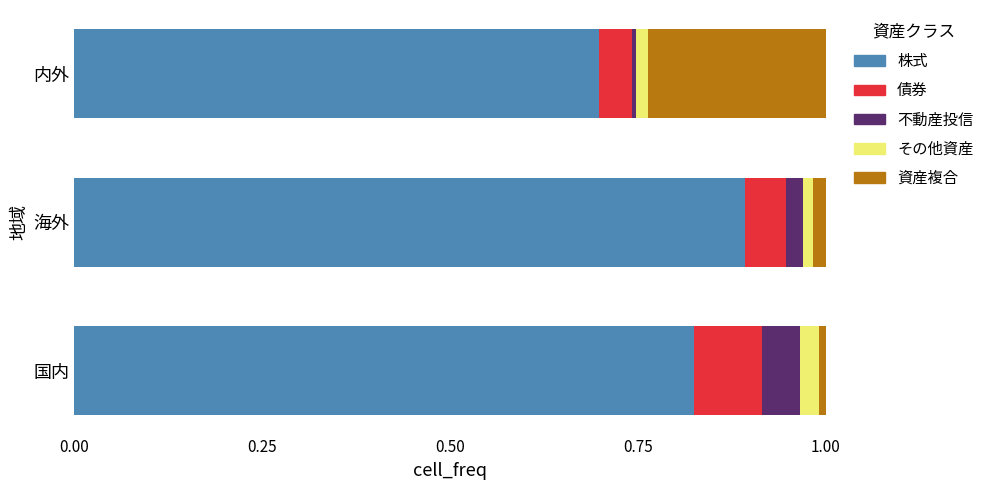

List the labels in order of 株式 value, largest first.

海外, 国内, 内外